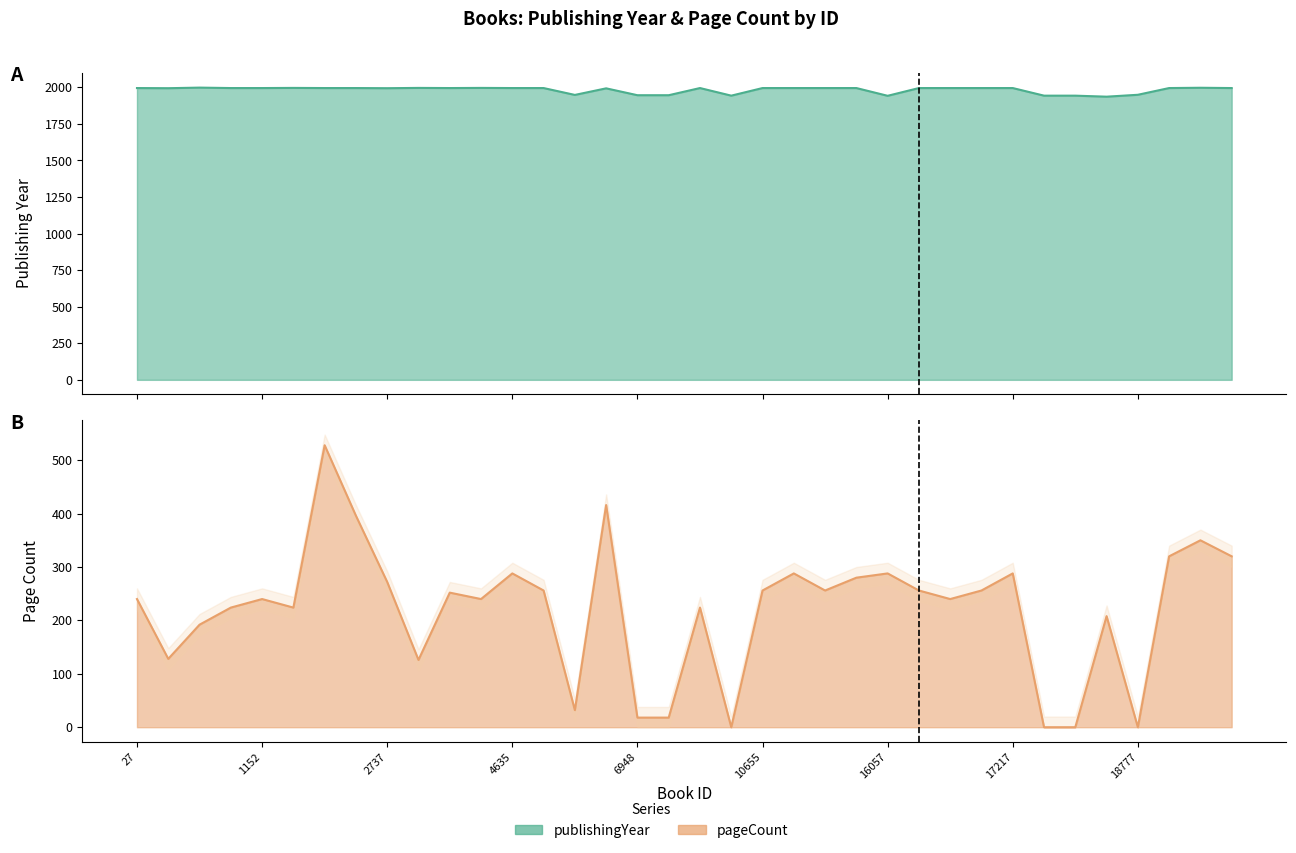

Does the chart have visible grid lines?

No